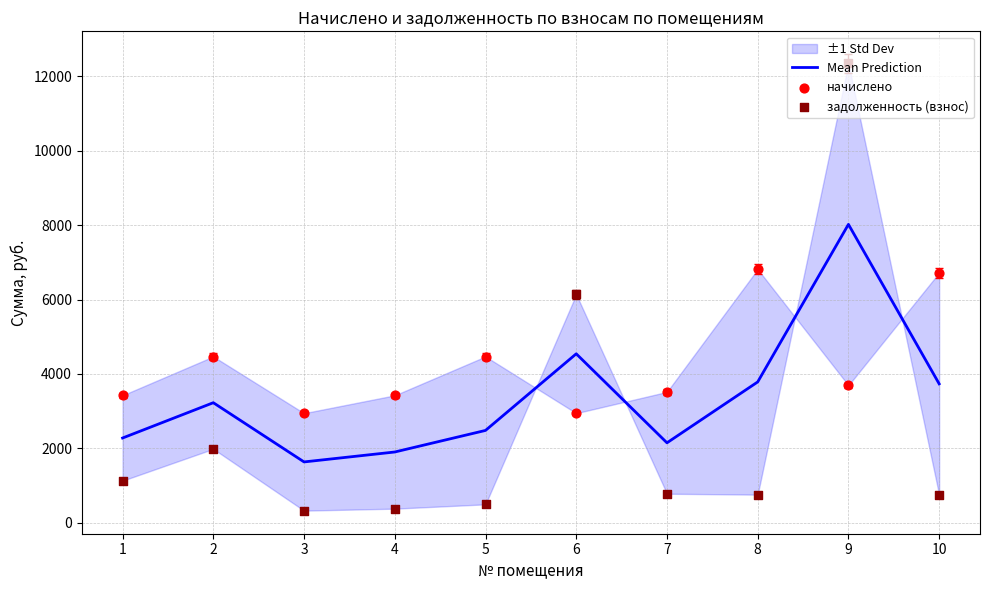

What is the total value across all series at 6?

13625.4